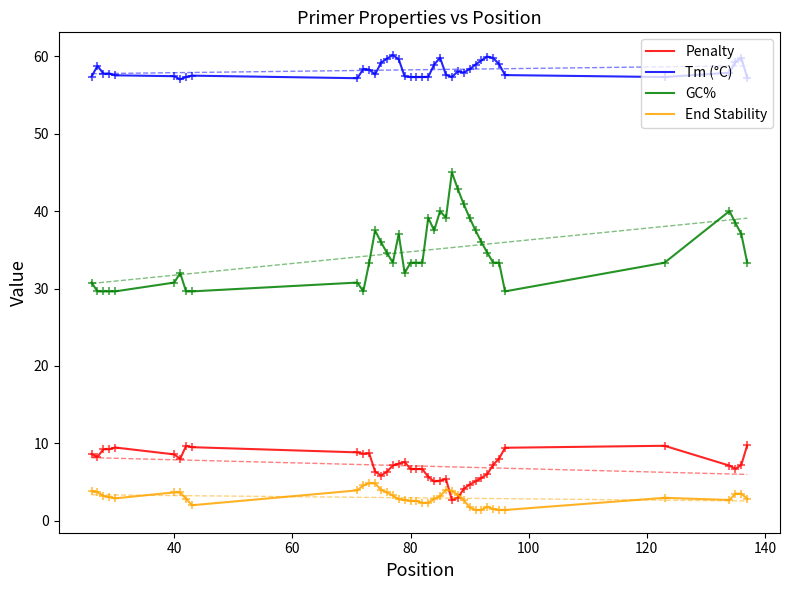

Which series reaches the maximum Y coordinate?

Tm (°C)